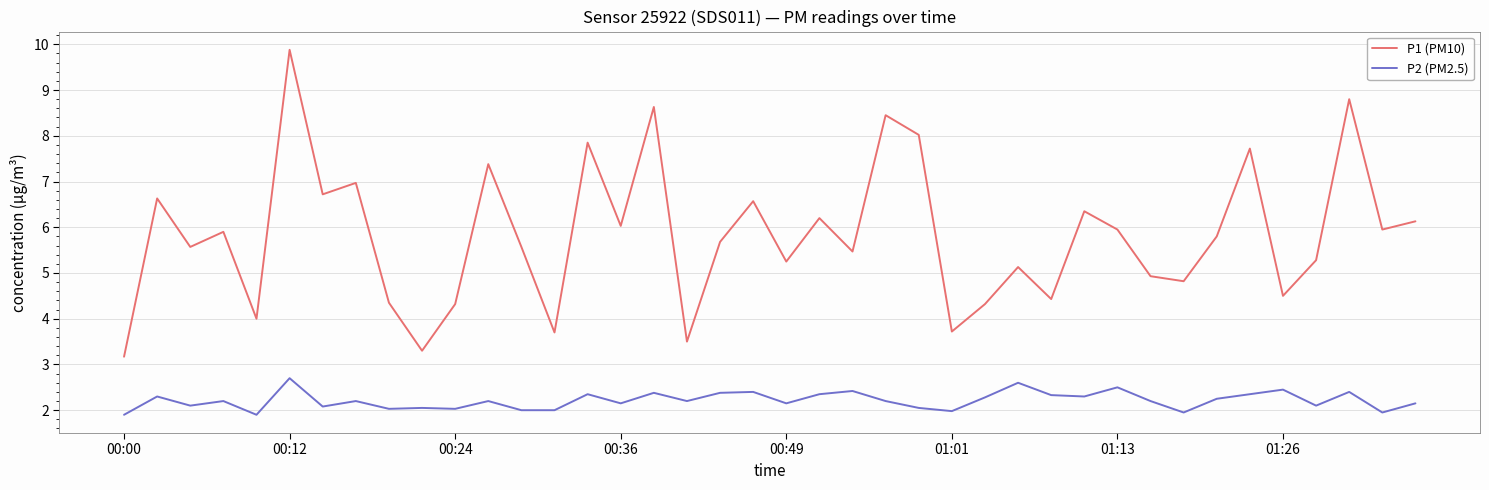

In P1 (PM10), how many points are higher than both neighbors (excluding endpoints)?

14